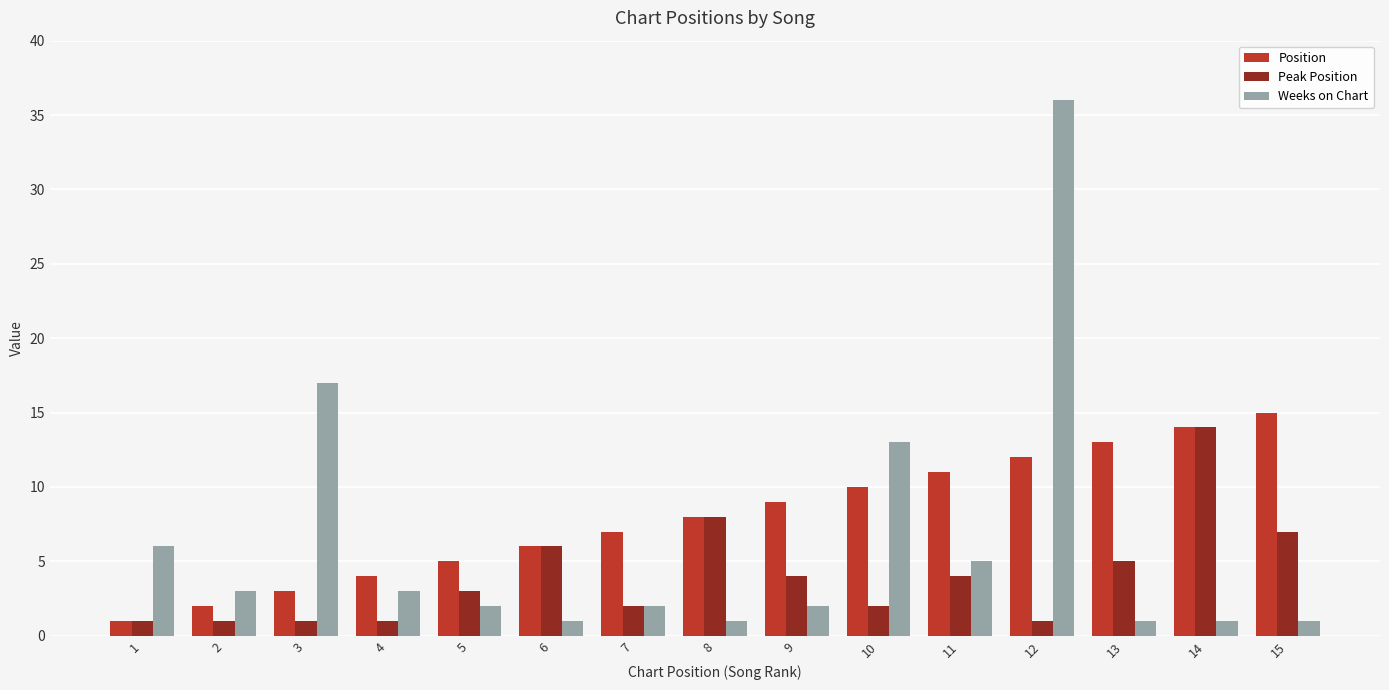

At how many categories does at least one series exceed 2?

15